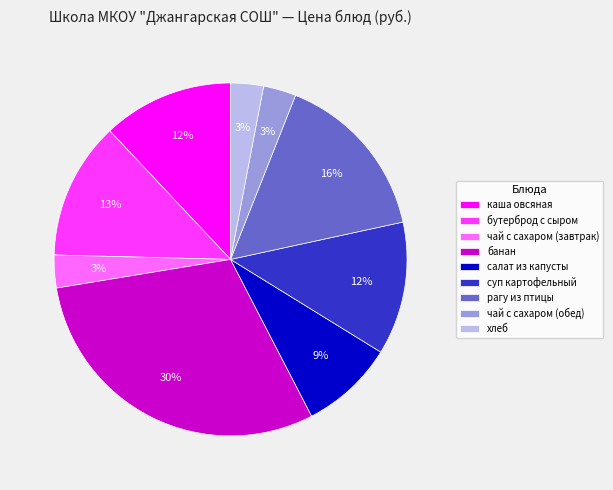

Count the number of slices in the pie.

9